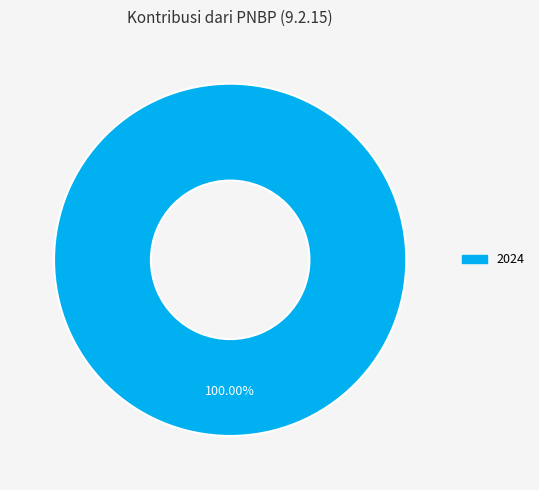

Is there any slice that represents more than half of the pie?

Yes